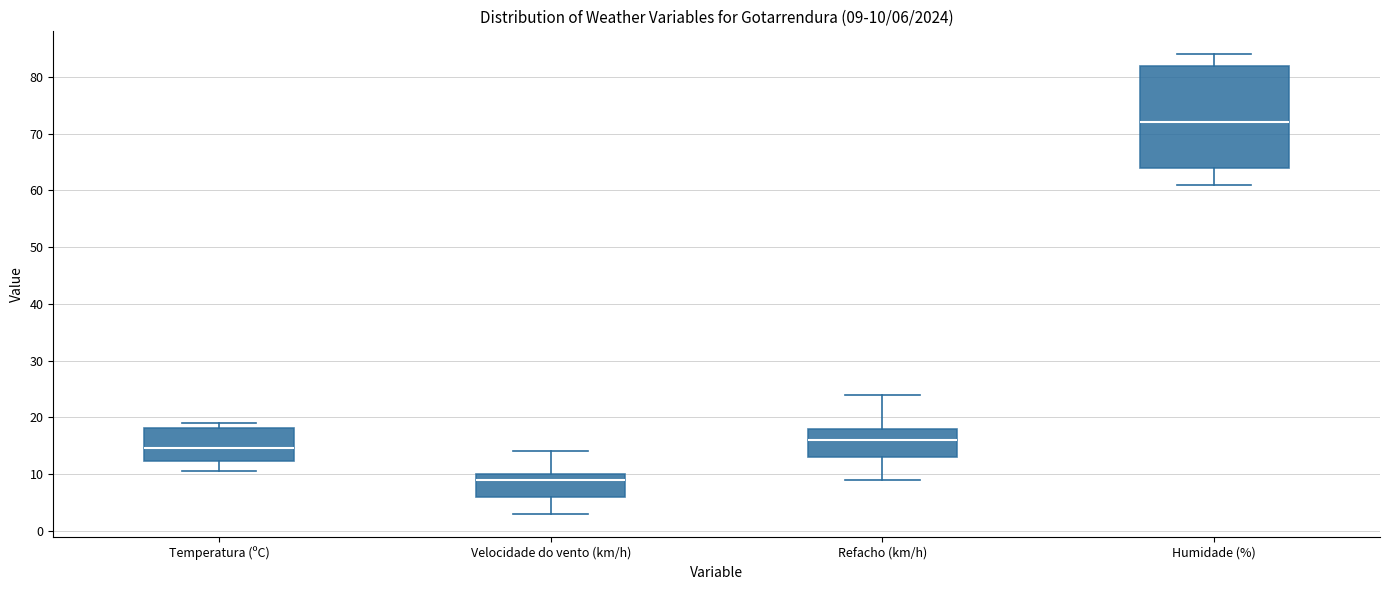

Comparing the boxes themselves (not the whiskers), which one is the tallest?

Humidade (%)